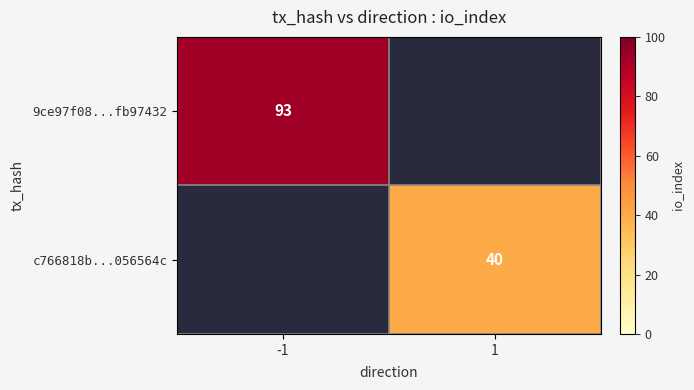

At how many categories does at least one series exceed 58?

1